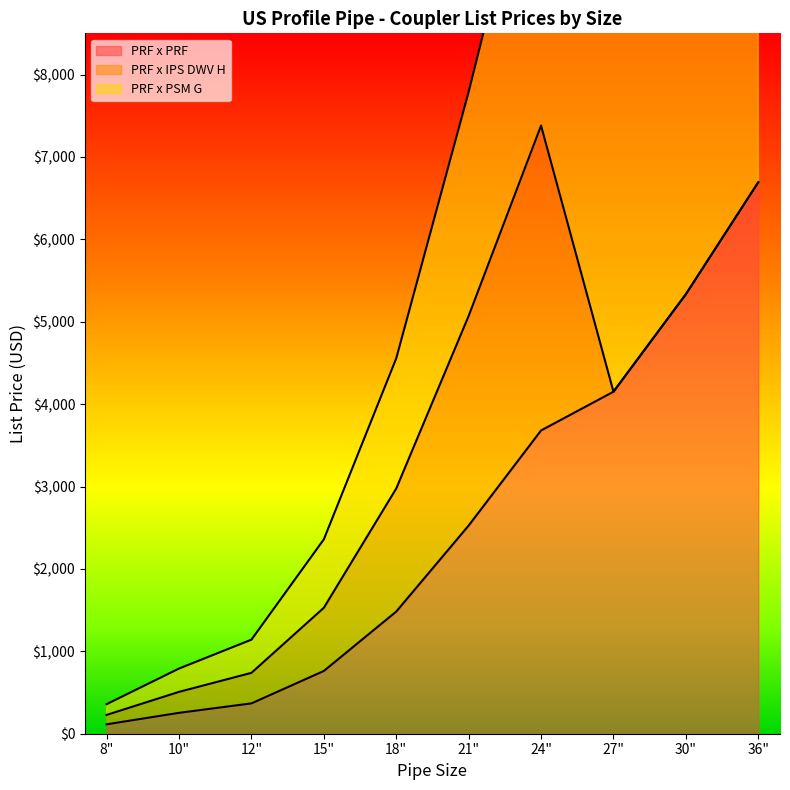

Does the chart have visible grid lines?

No